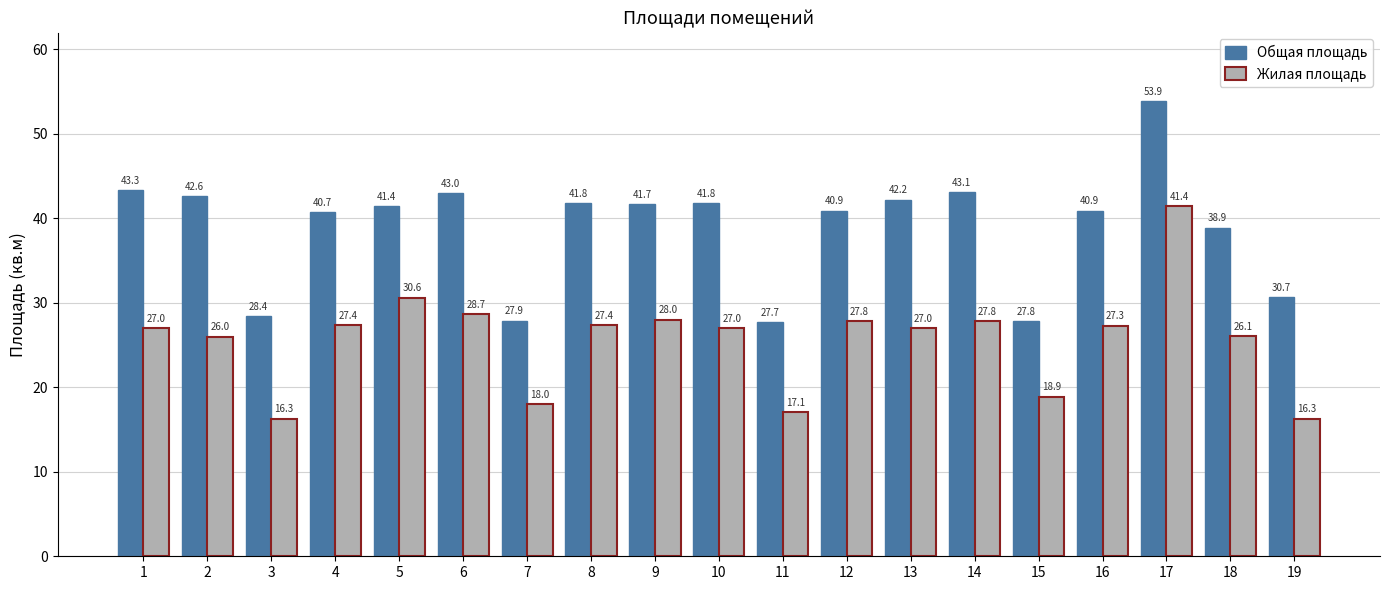

Which series changed the most between 12 and 15?

Общая площадь